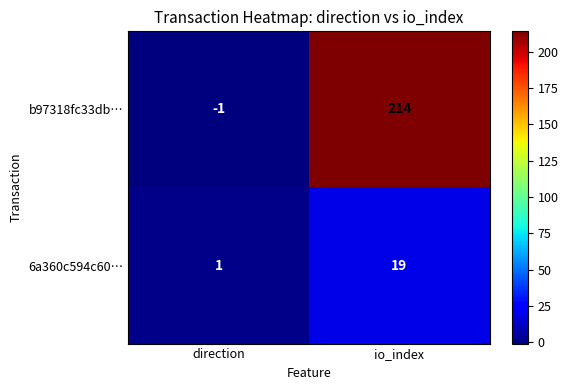

Rank the series by their maximum value, from highest to lowest.

b97318fc33db…, 6a360c594c60…